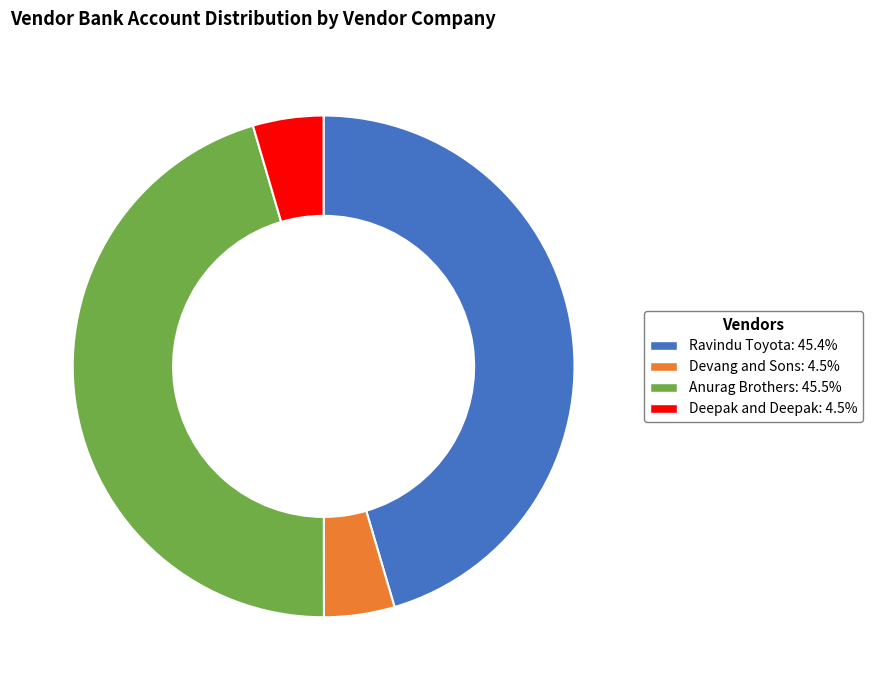

Does any single category account for the majority?

No